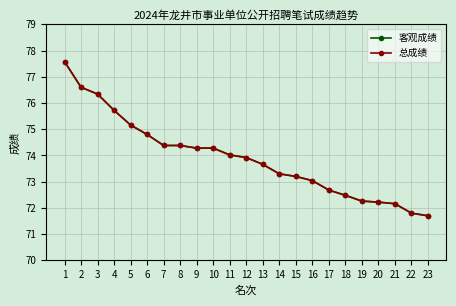

Does the chart have visible grid lines?

Yes